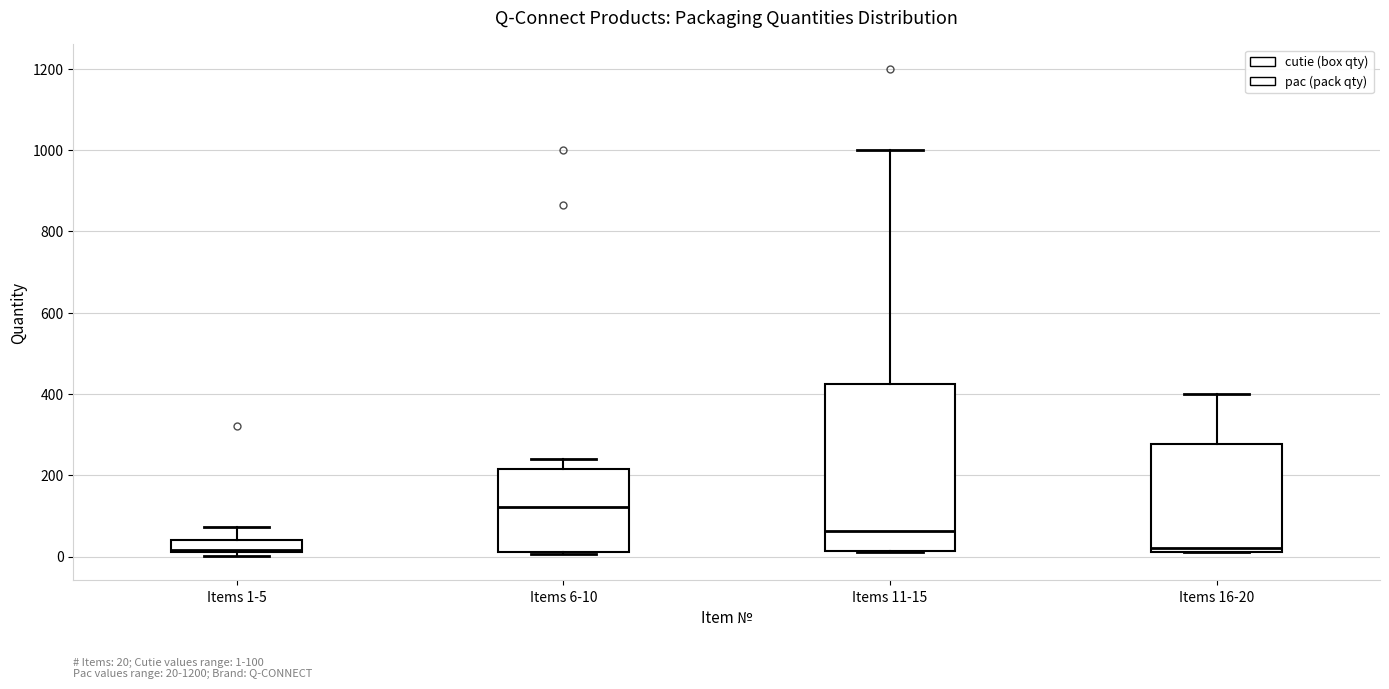

Which box is the tallest, from its lower edge to its upper edge?

Items 11-15